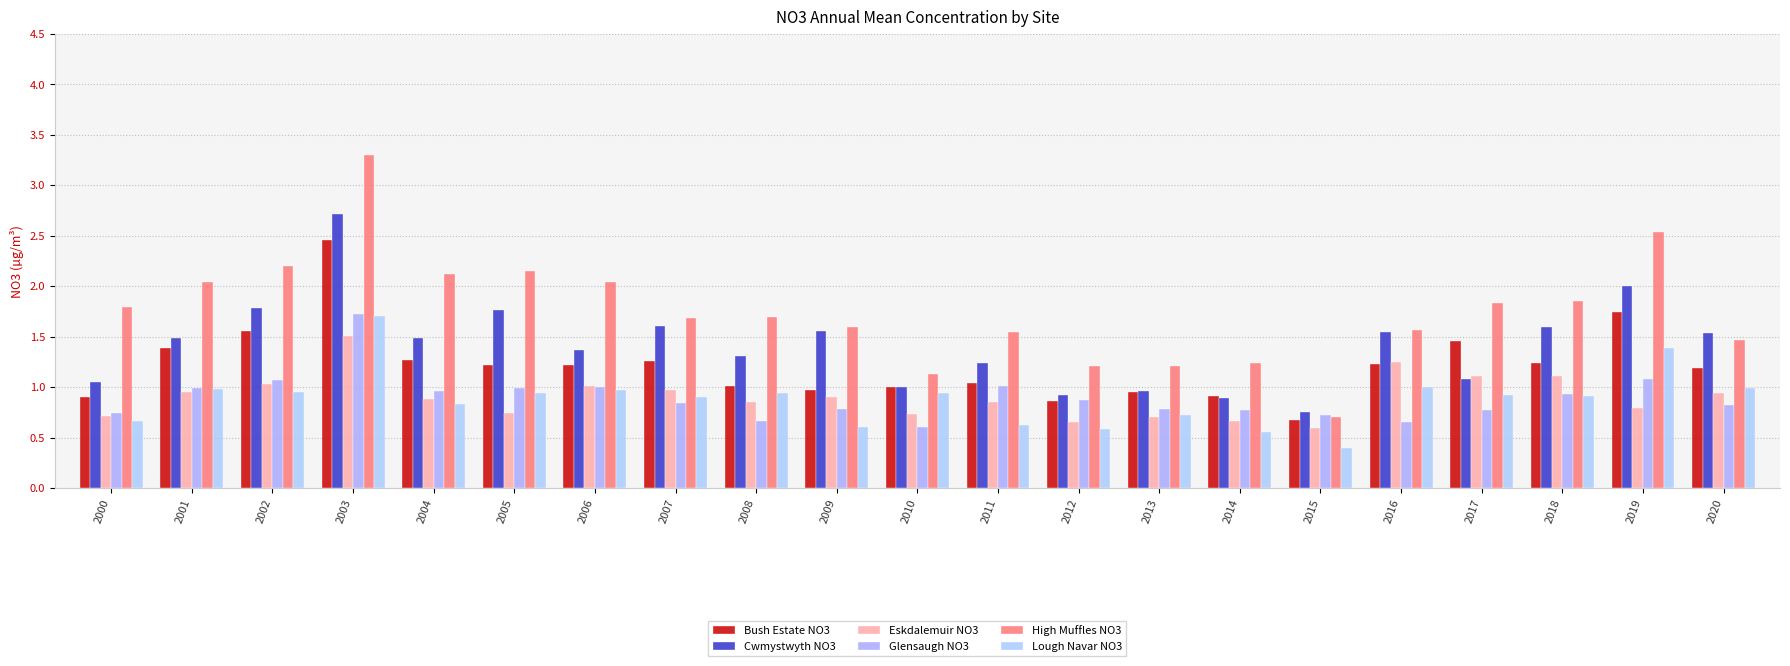

Count the number of data series in this chart.

6